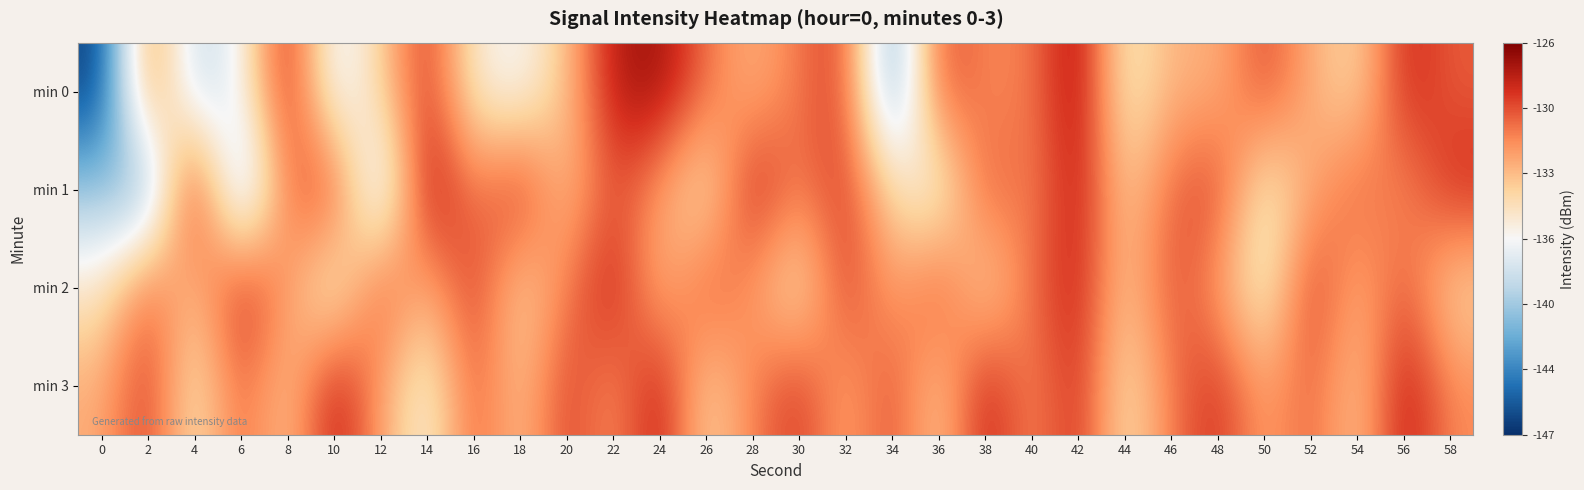

What is the spread (max minus min) of values at 50?

6.9